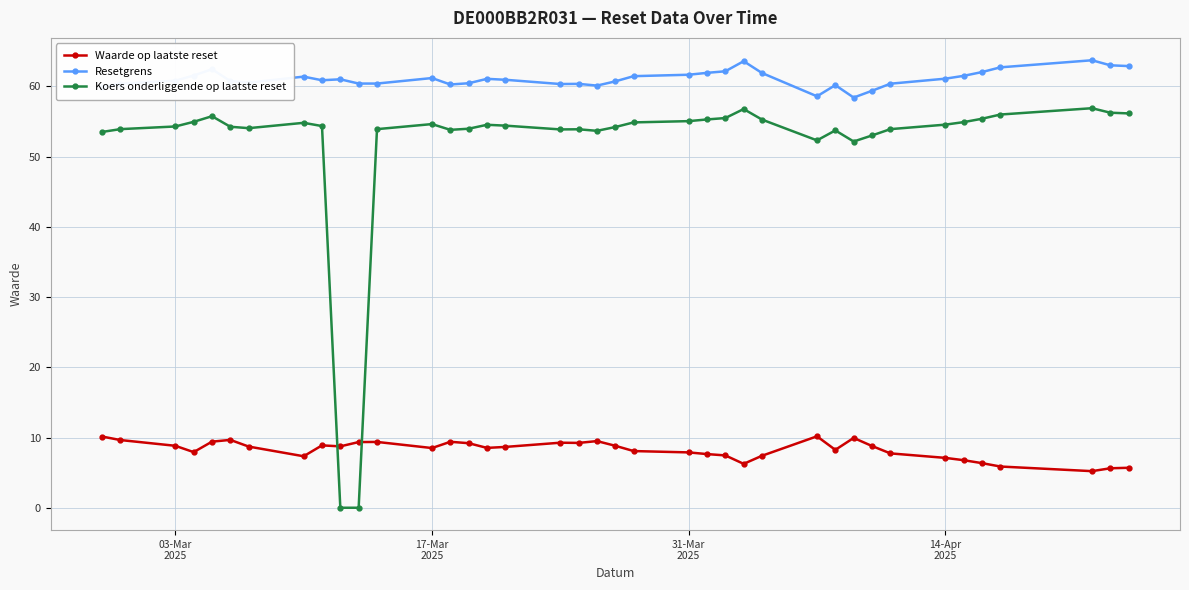

Rank the series by their maximum value, from lowest to highest.

Waarde op laatste reset, Koers onderliggende op laatste reset, Resetgrens